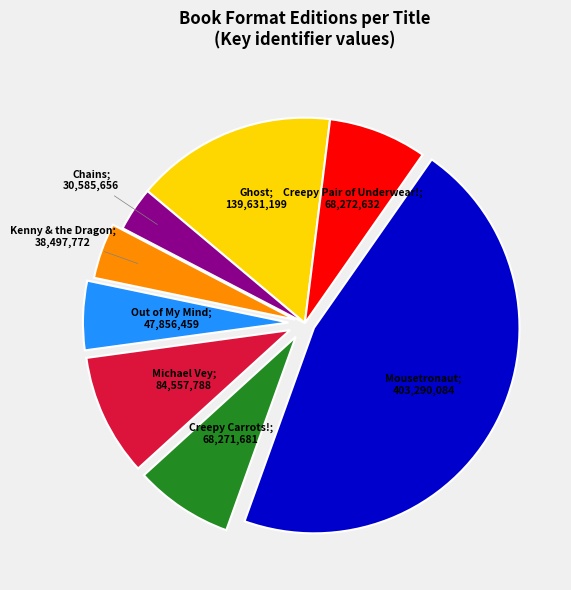

Is there a majority slice in this chart?

No